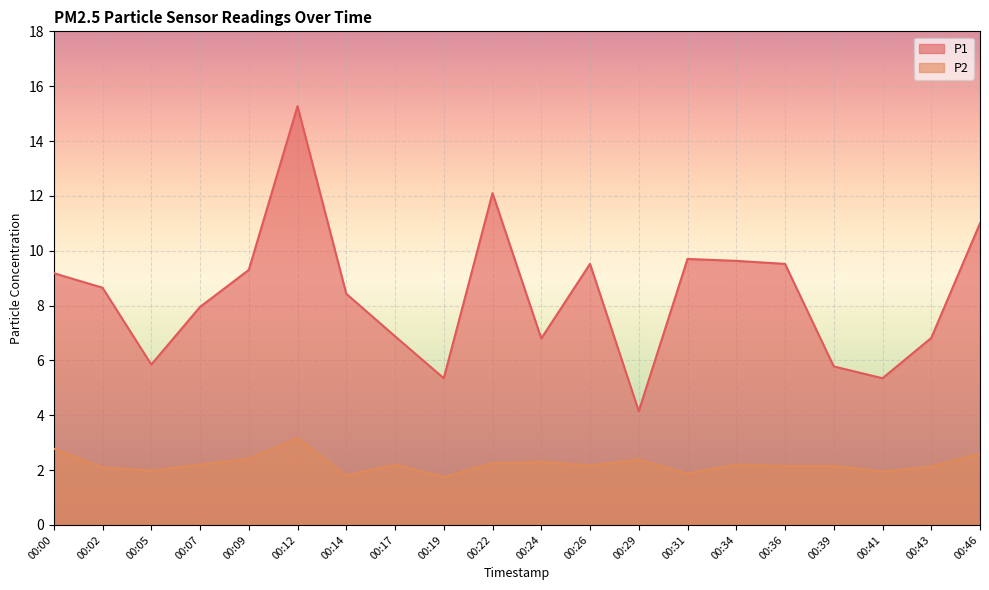

Reading left to right, what are all the values shown in this chart?

P1: 9.2	8.7	5.8	8.0	9.3	15.3	8.4	6.9	5.3	12.1	6.8	9.5	4.2	9.7	9.6	9.5	5.8	5.3	6.8	11.0
P2: 2.8	2.1	2.0	2.2	2.4	3.2	1.8	2.2	1.8	2.2	2.3	2.2	2.4	1.9	2.2	2.1	2.1	1.9	2.1	2.6